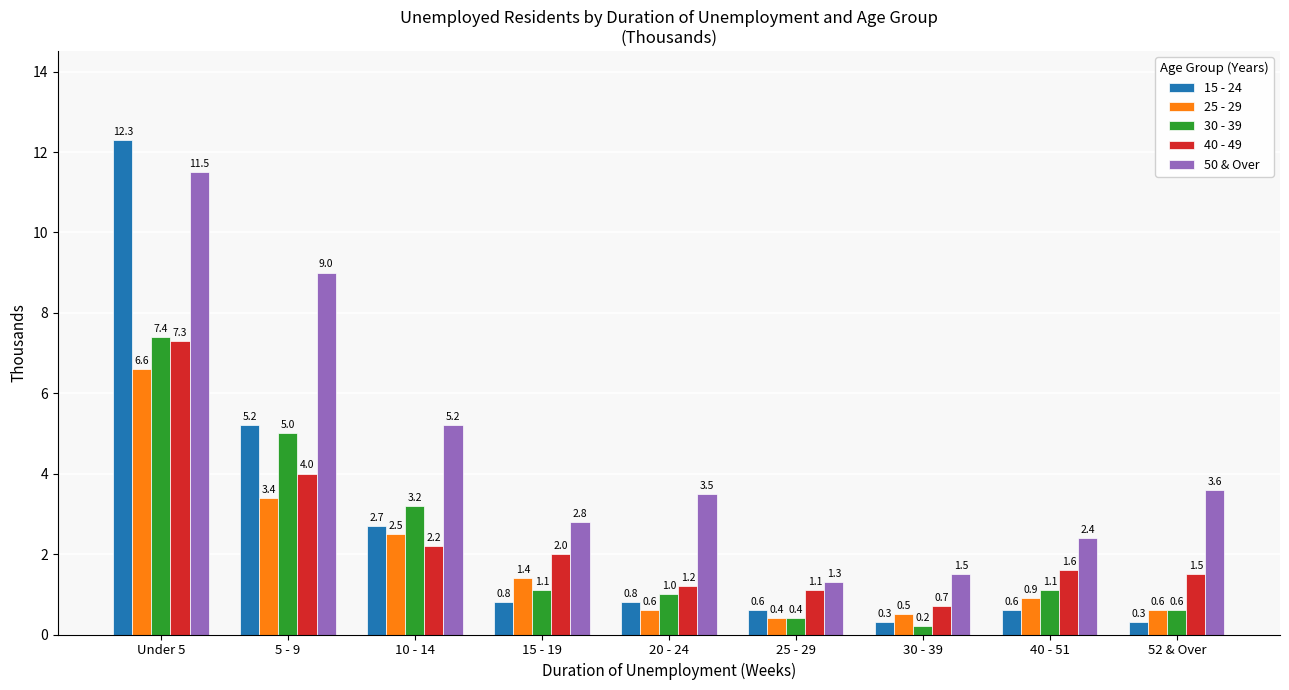

The 40 - 49 series shows 1.2 at 15 - 19. True or false?

False